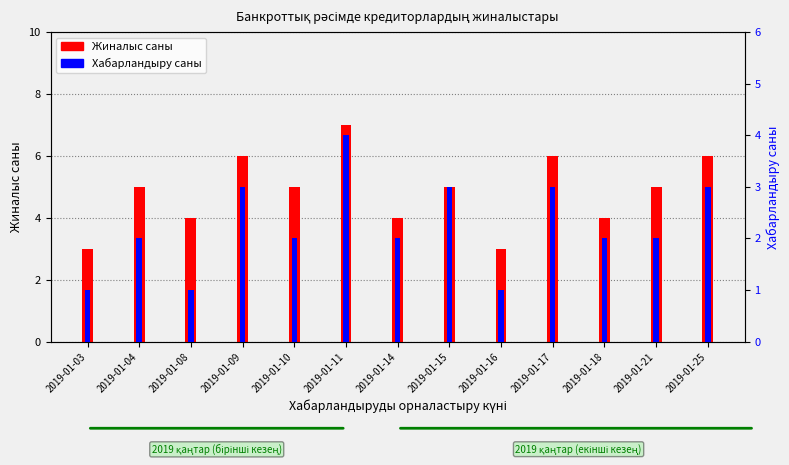

Where is Хабарландыру саны nearest to the value 2?

2019-01-04